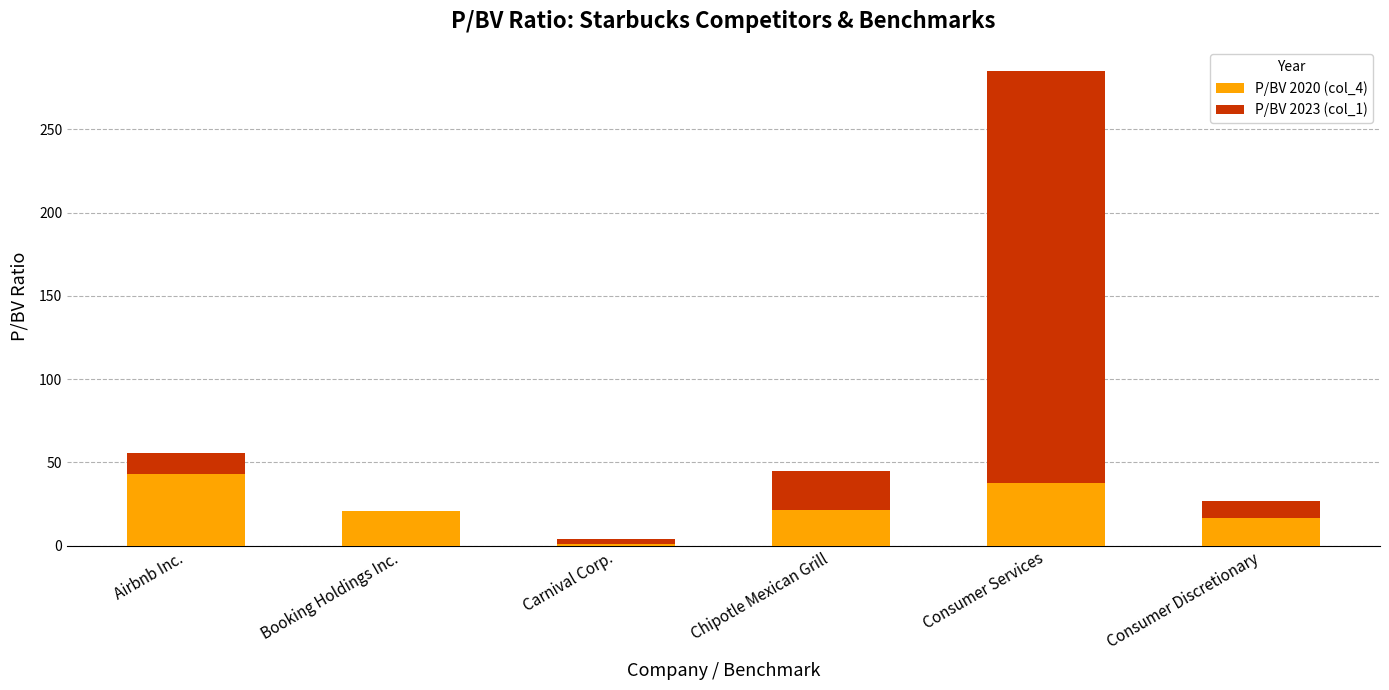

Is it true that P/BV 2020 (col_4) equals 37.8 at Consumer Services?

True